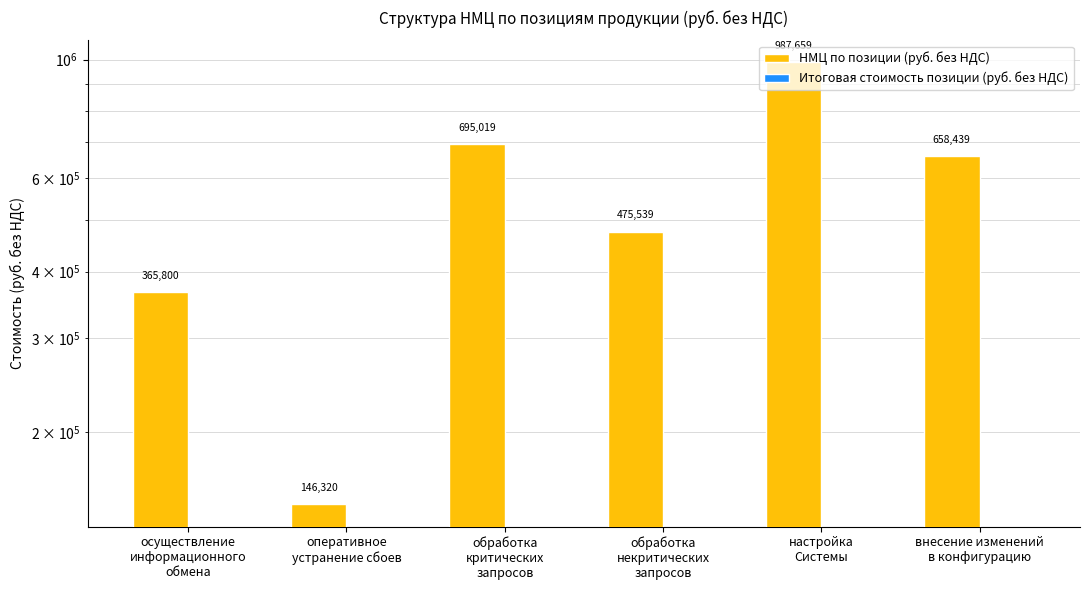

At which label is Итоговая стоимость позиции (руб. без НДС) closest to 0?

осуществление
информационного
обмена